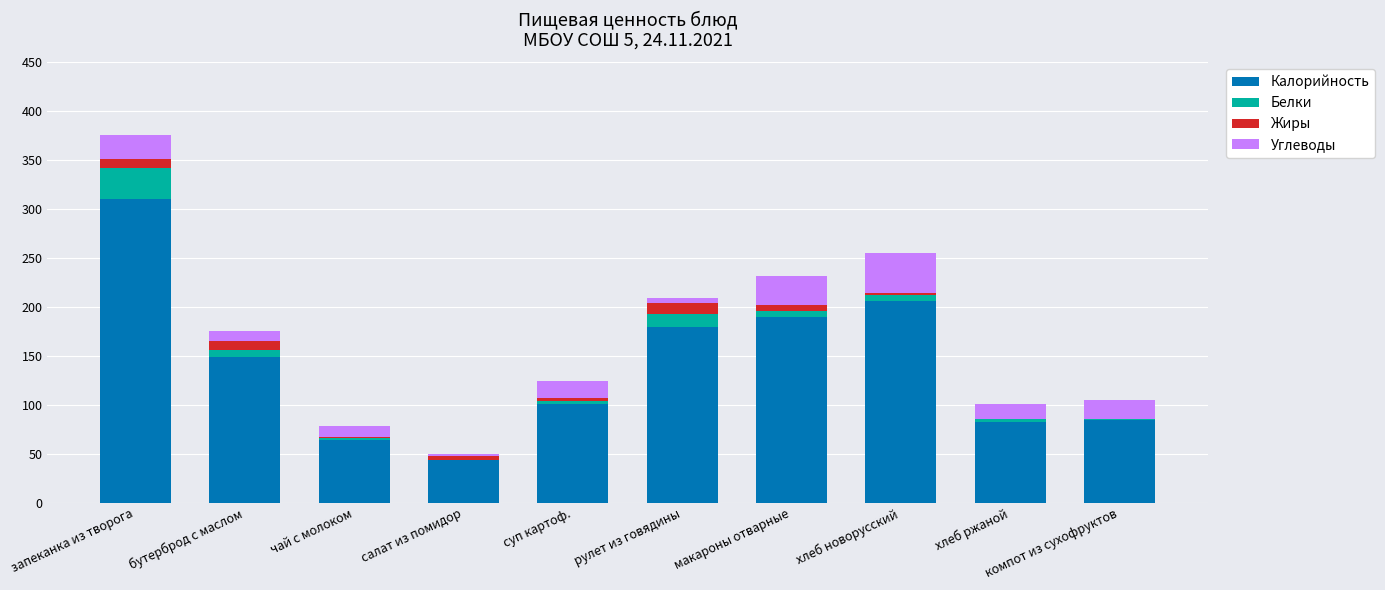

Read the Калорийность value at макароны отварные.

190.0